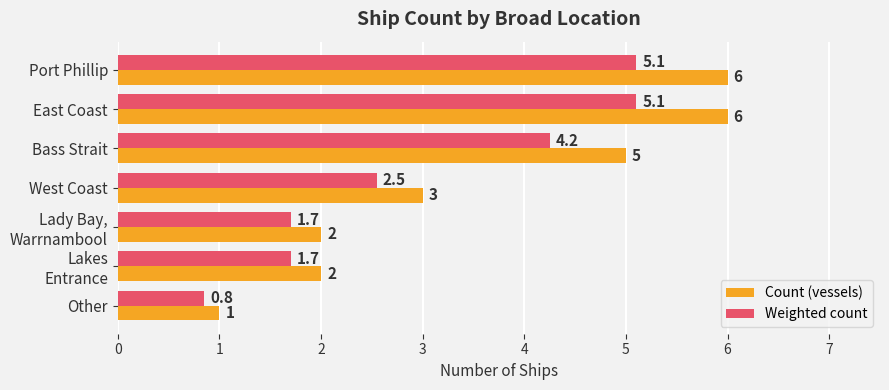

What is the difference between the second highest and second lowest values in the Weighted count series?

3.4